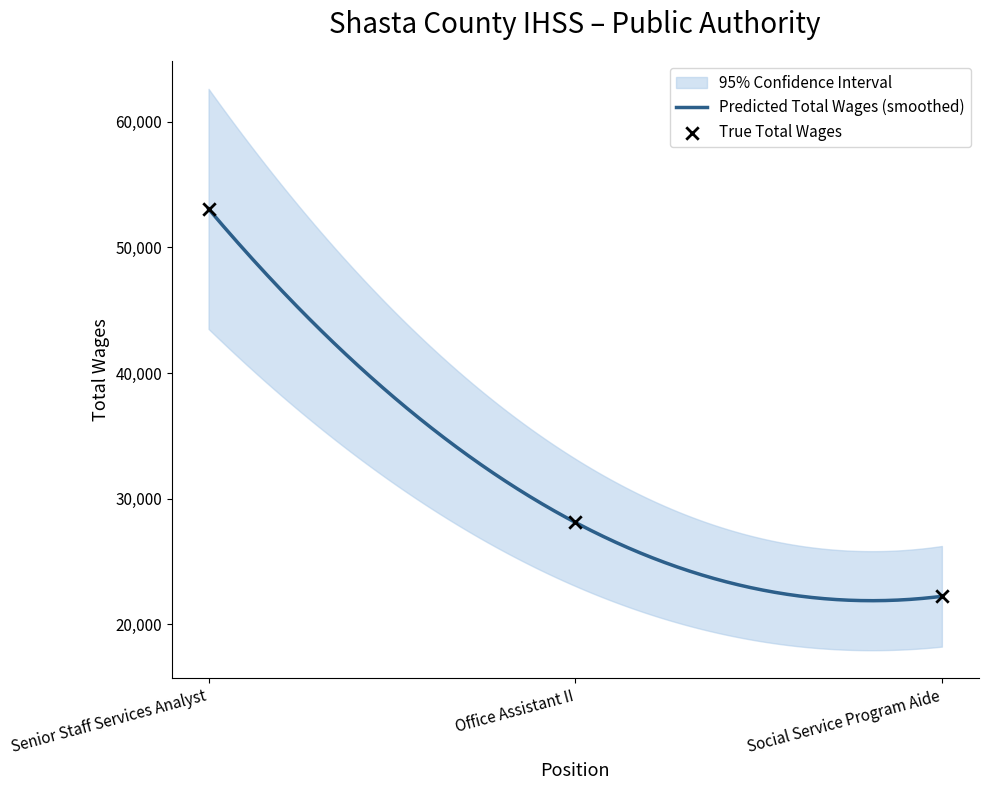

What is the change in value from Senior Staff Services Analyst to Social Service Program Aide?

-30823